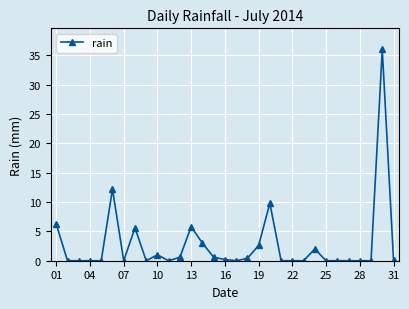

What is the average value?

2.8